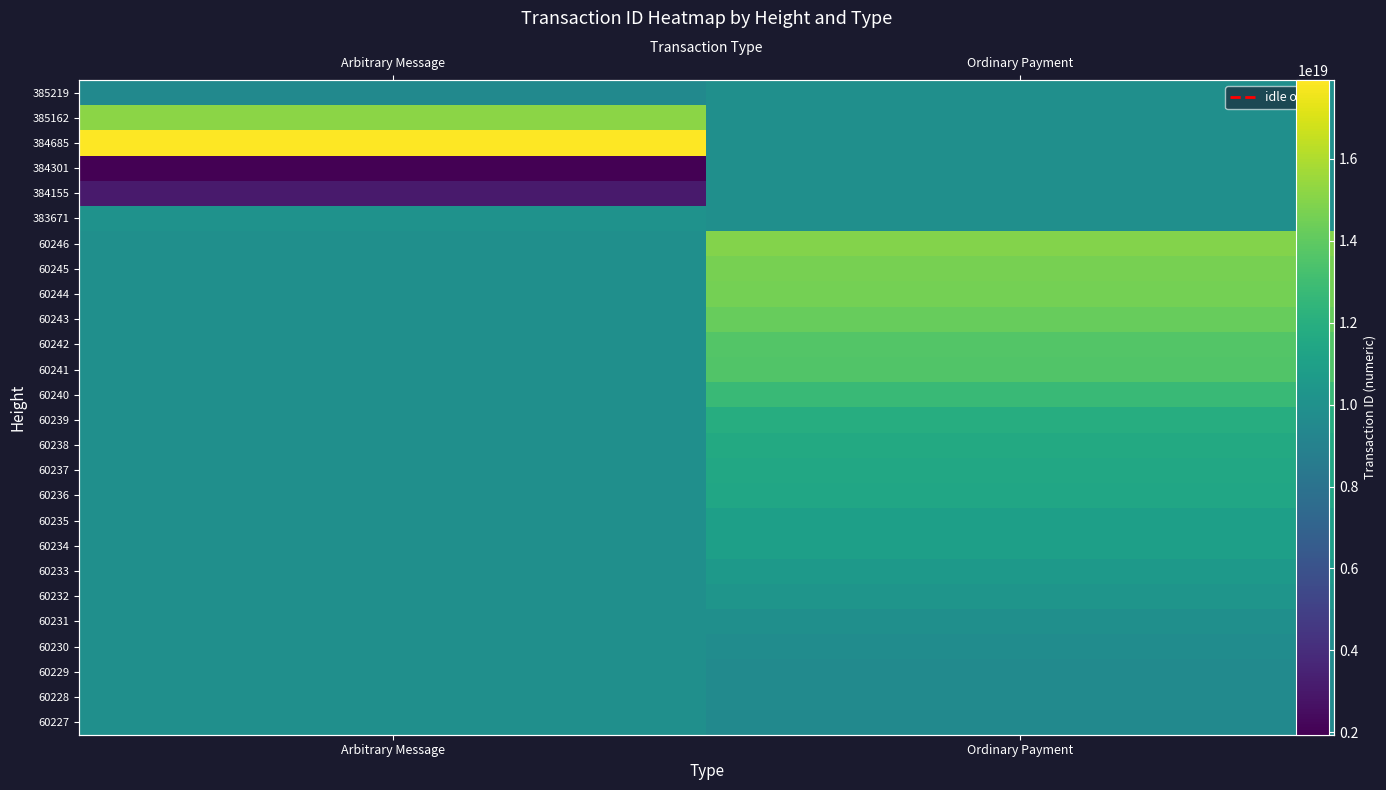

What is the maximum value shown in the chart?

17921727581981030400